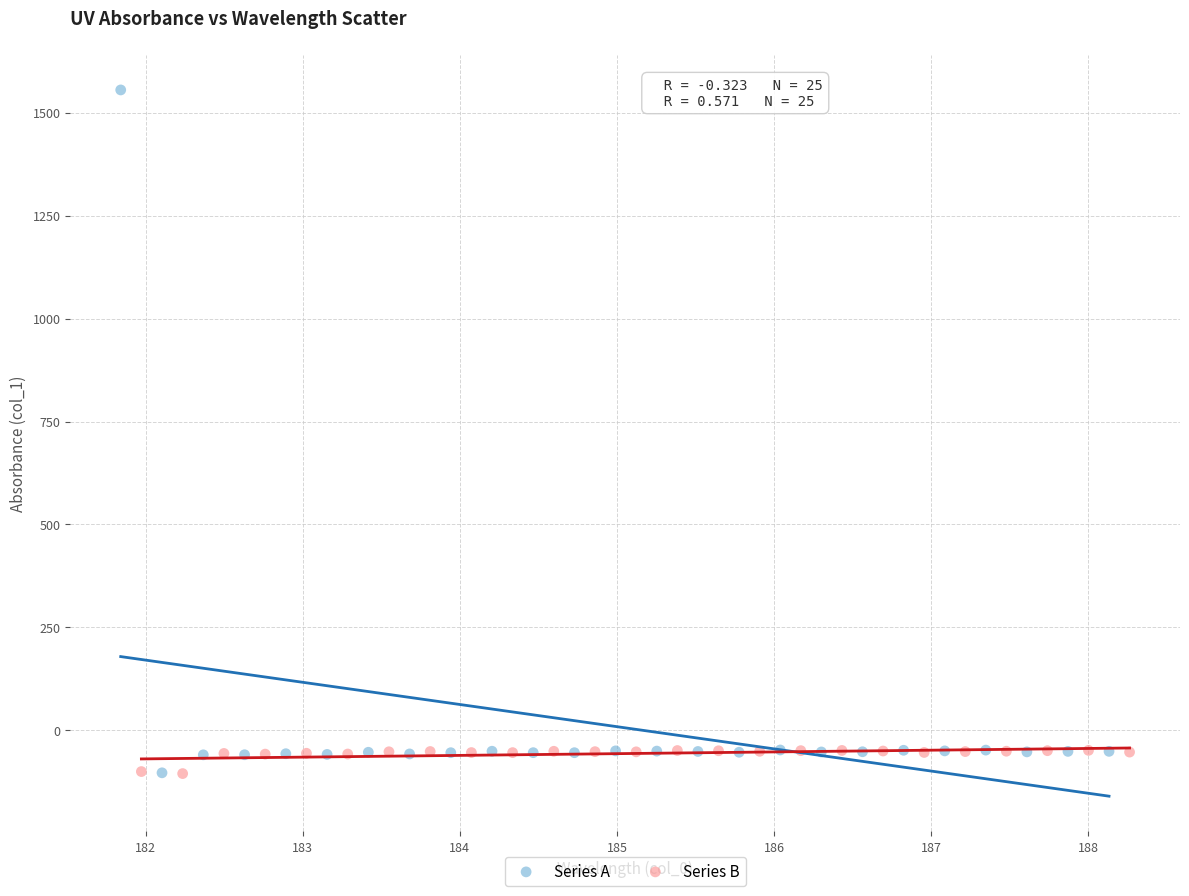

Which series reaches the maximum Y coordinate?

Series A